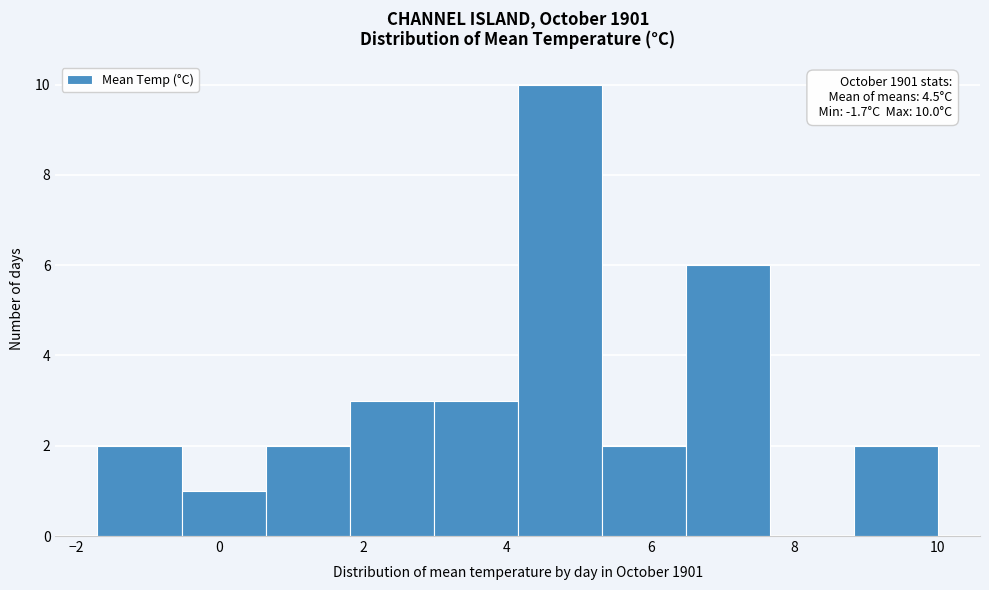

Over which range of the x-axis is the bar tallest?

4.2 to 5.4